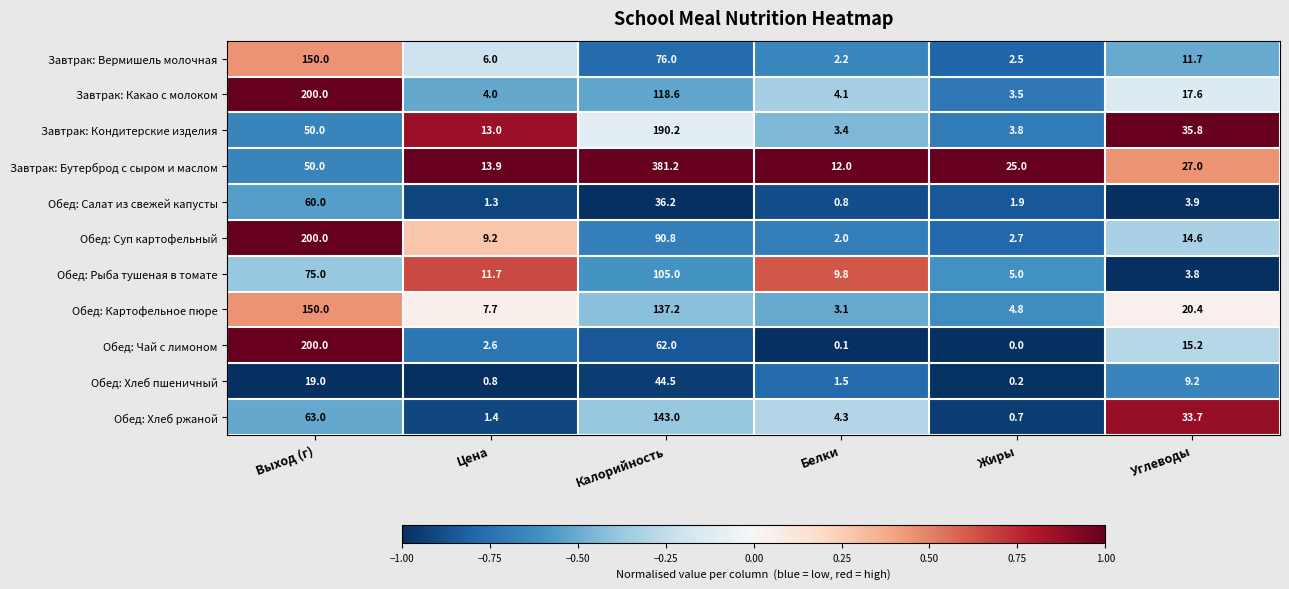

True or false: Обед: Салат из свежей капусты has a value of 0.8 at Белки.

True